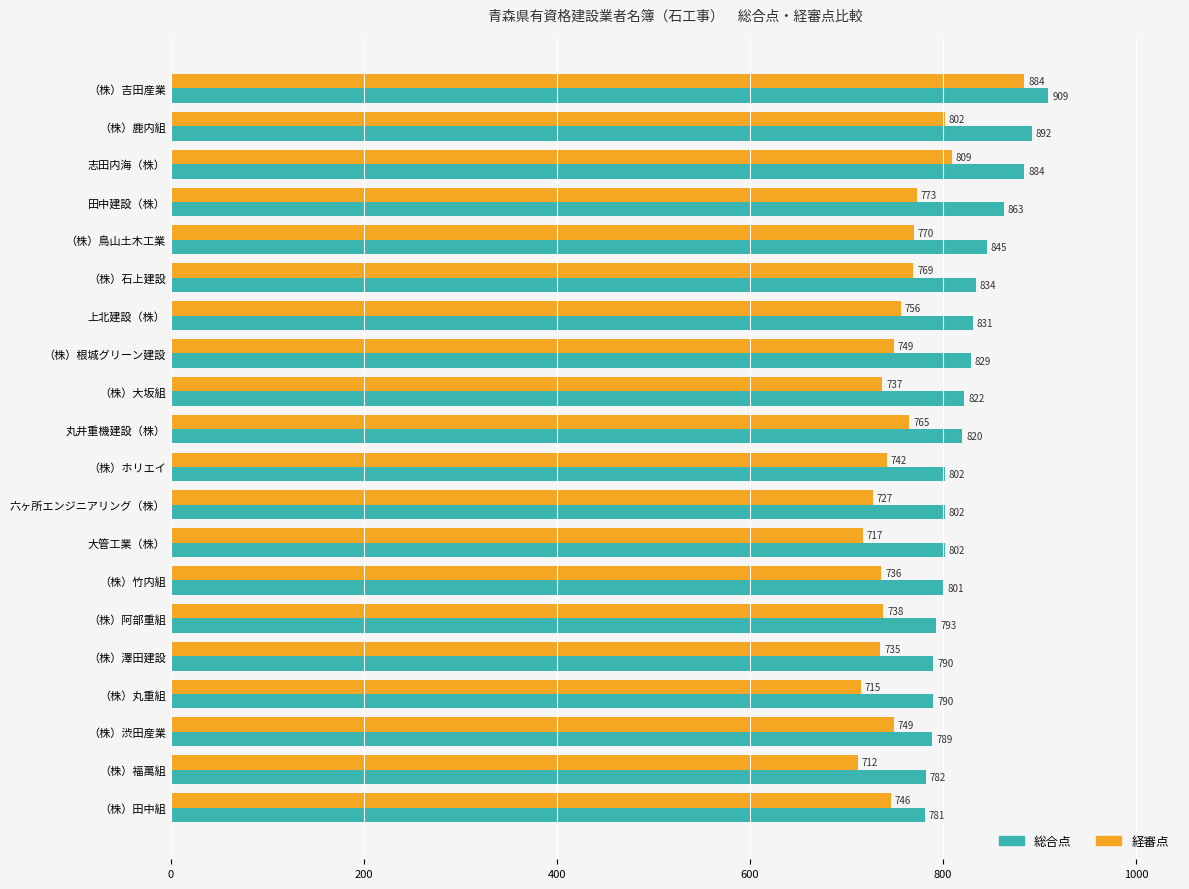

How many data points in 経審点 are less than 749?

10